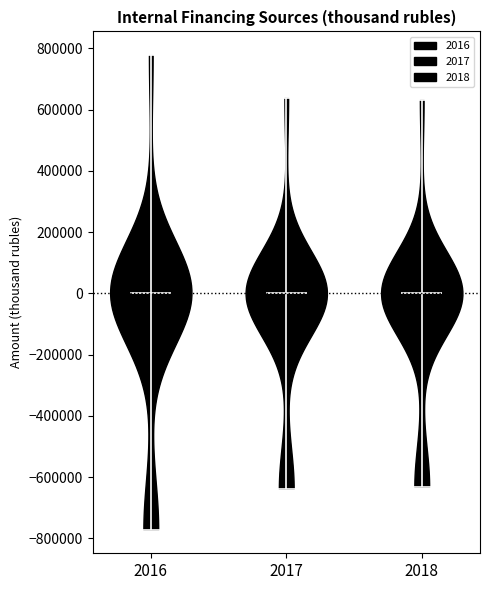

Reading left to right, read every violin against the y-axis: where its median line is, and the lowest and highest points it reaches. The values are not printed on the chart, so give them approximately, as read against the axis.

2016: median line 0, lowest point -780000, highest point 780000
2017: median line 0, lowest point -640000, highest point 640000
2018: median line 0, lowest point -640000, highest point 640000